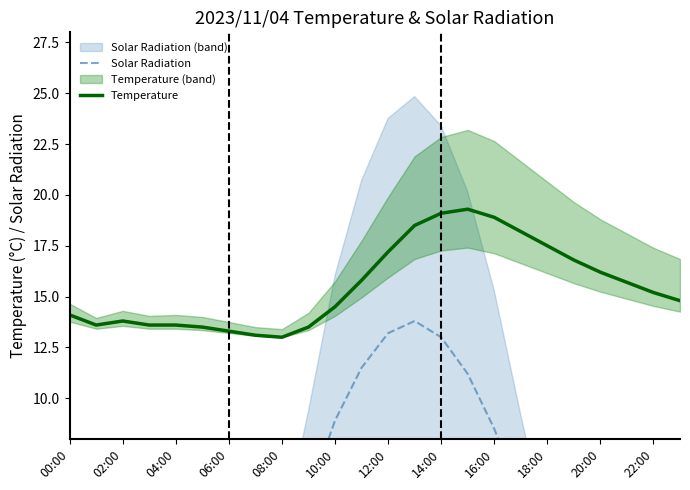

Which series has the largest range (max minus min)?

Solar Radiation